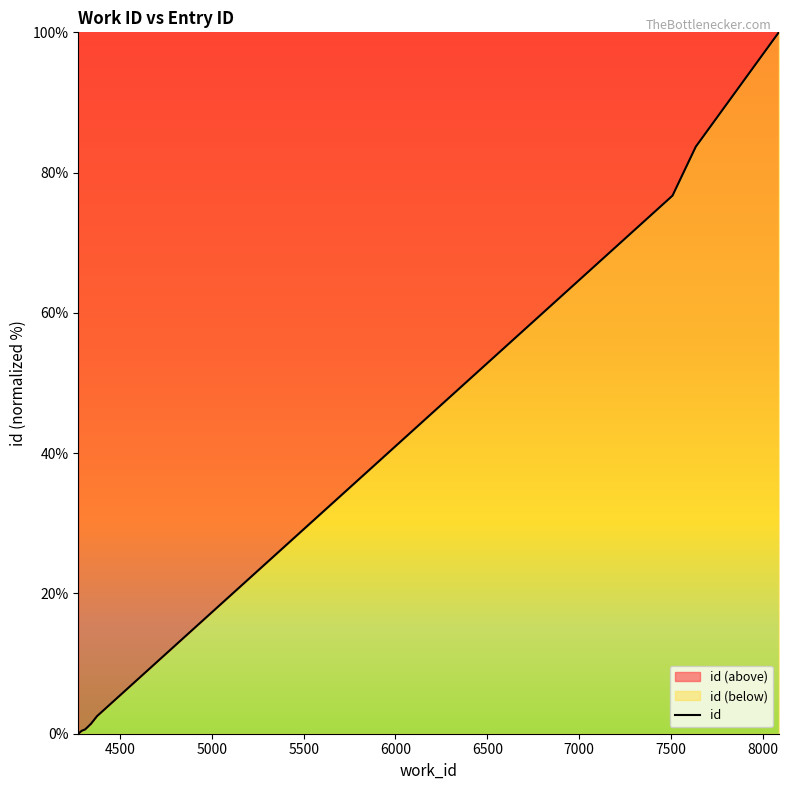

What is the greatest value displayed?

100.0